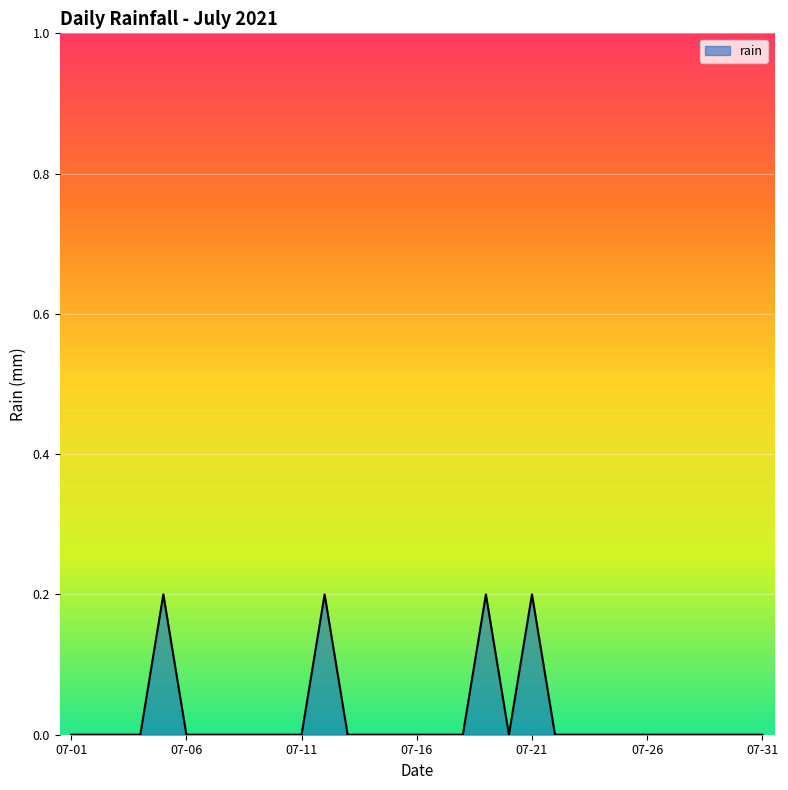

Is it true that the value at 07-06 is -0.1?

False